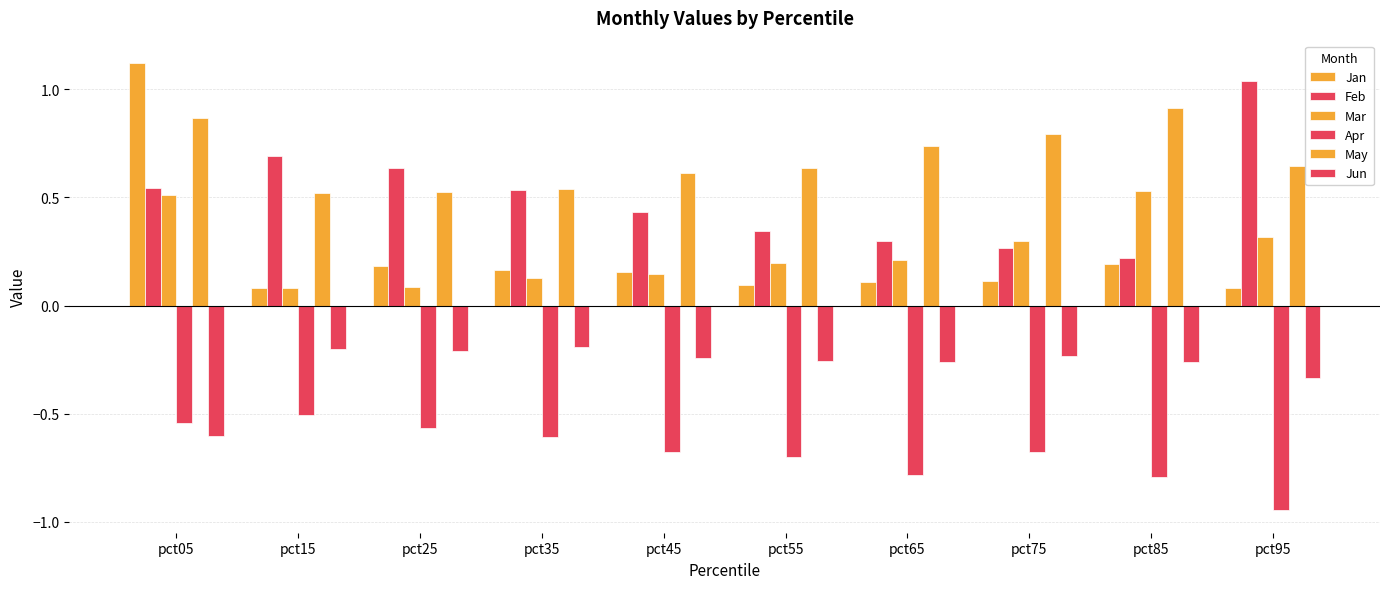

How many bars are there in total?

60